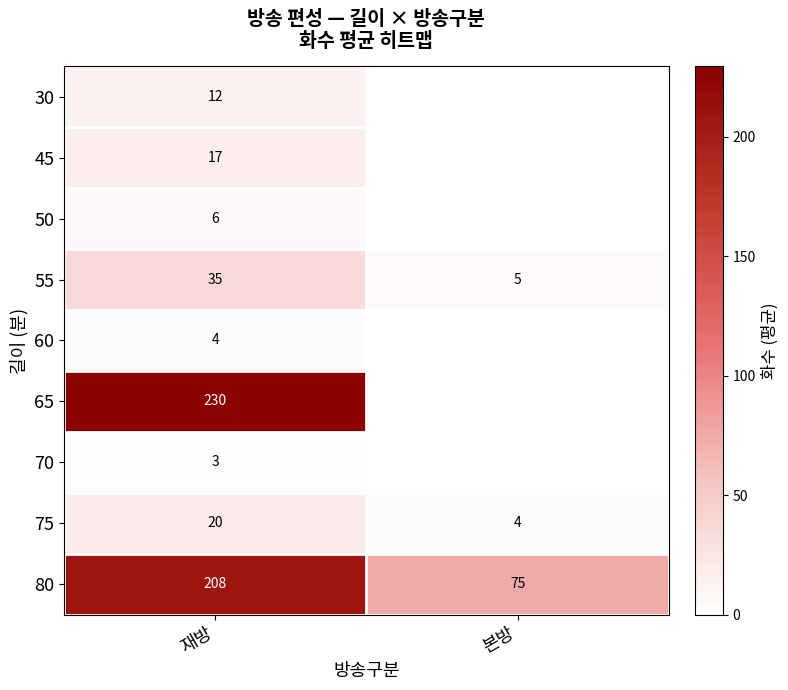

What is the spread (max minus min) of values at 재방?

227